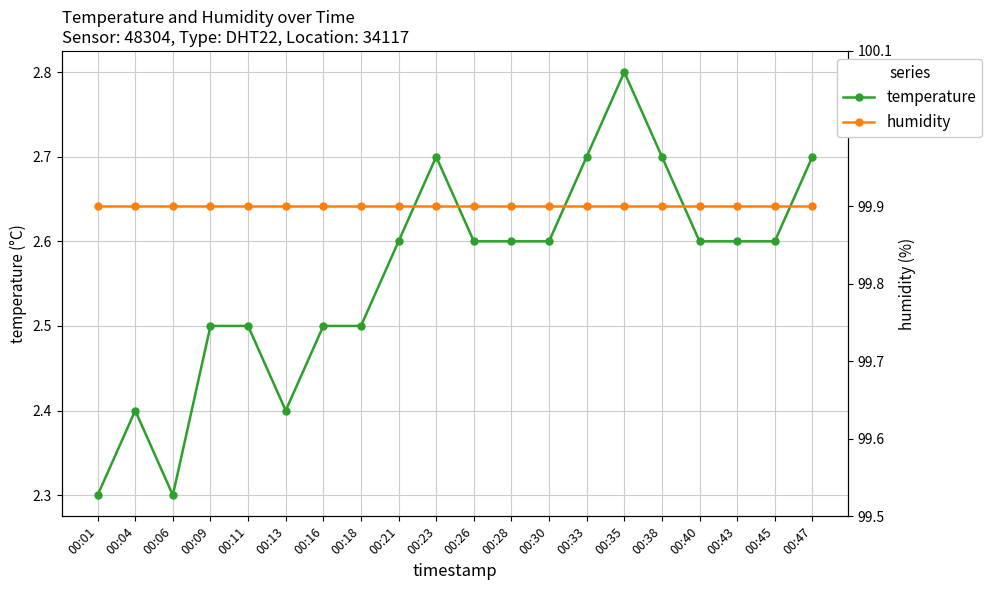

Rank the series by their average value, from highest to lowest.

humidity, temperature